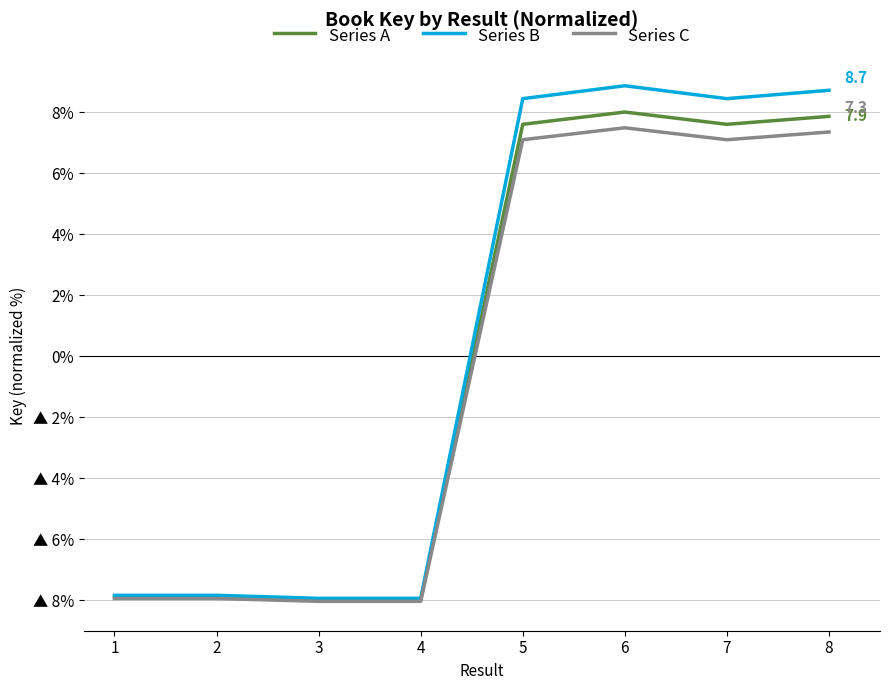

How many interior local peaks does the Series A series have?

1